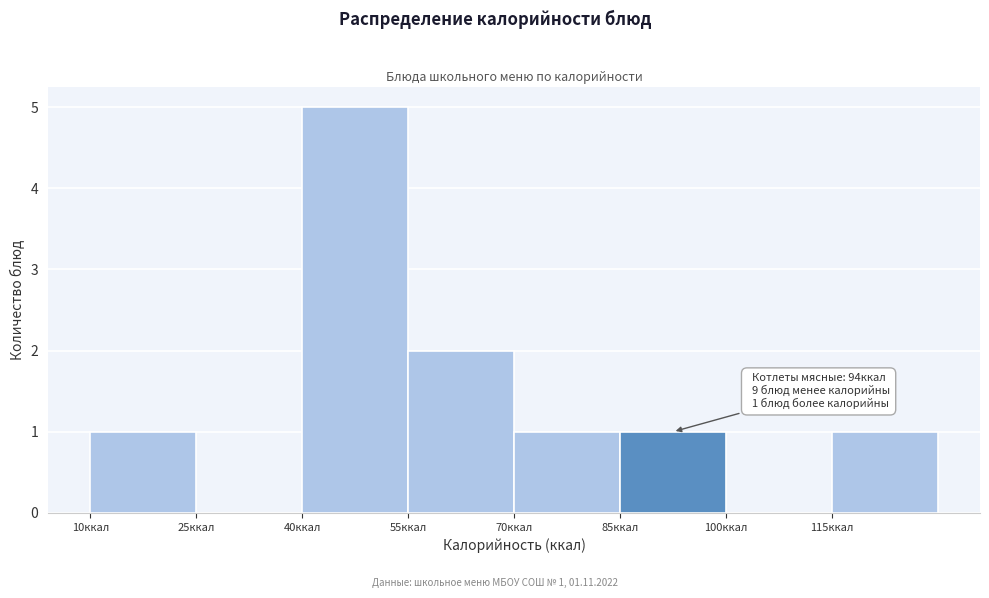

Over which range of the x-axis is the bar tallest?

40 to 55